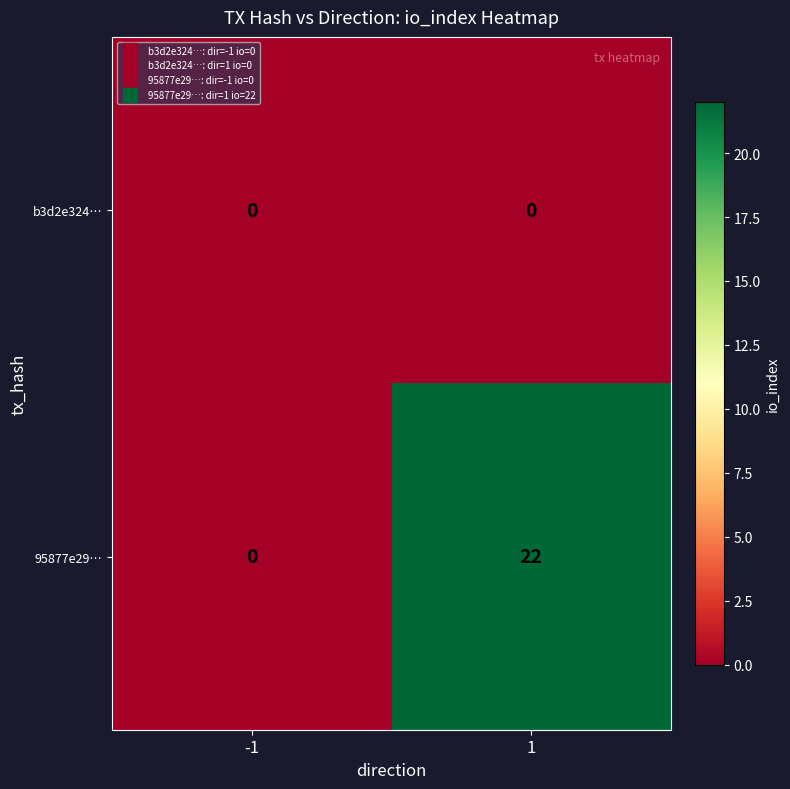

Which series has the widest spread of values?

95877e29…